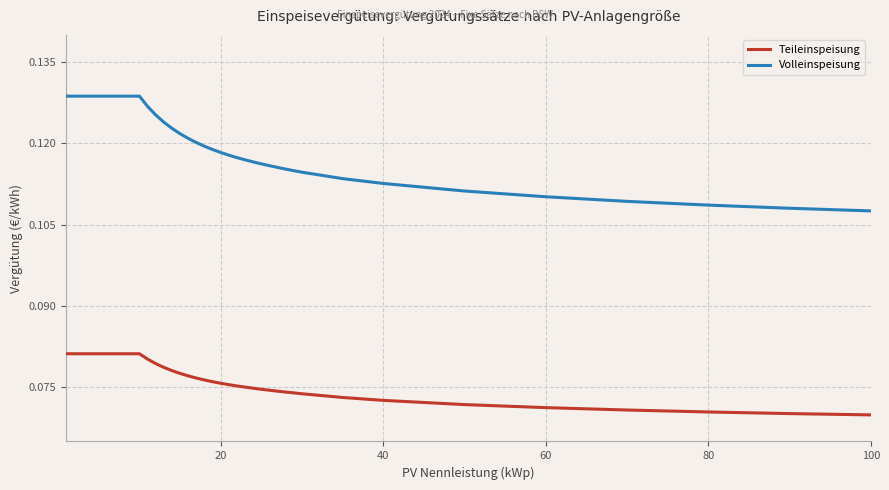

Rank the series by their average value, from lowest to highest.

Teileinspeisung, Volleinspeisung